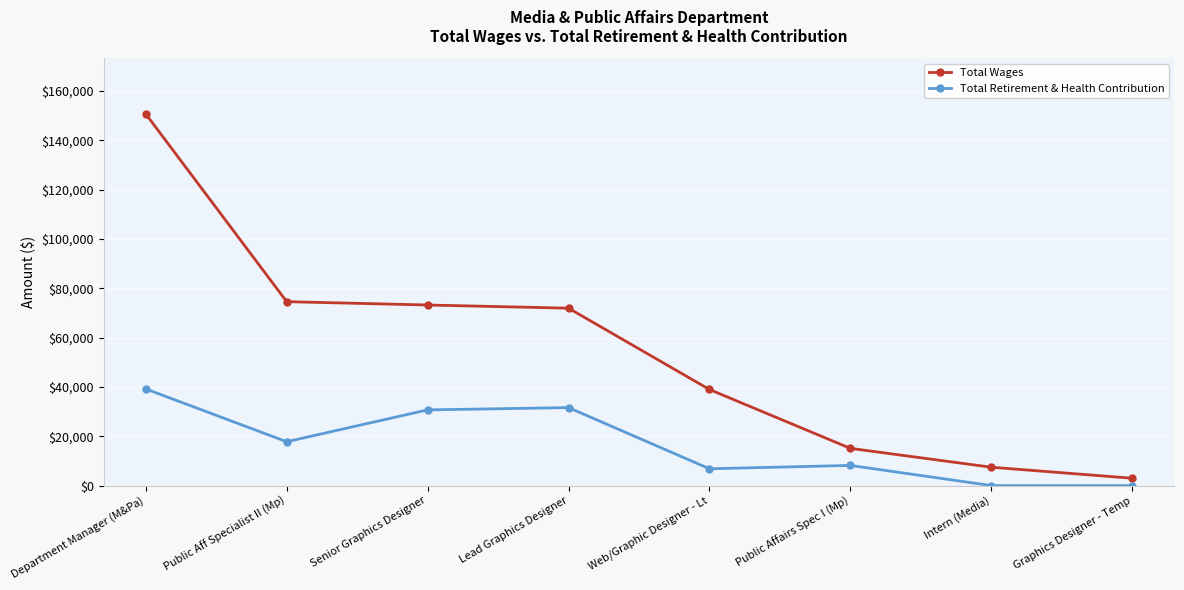

What is the sum of all Total Retirement & Health Contribution values?

134196